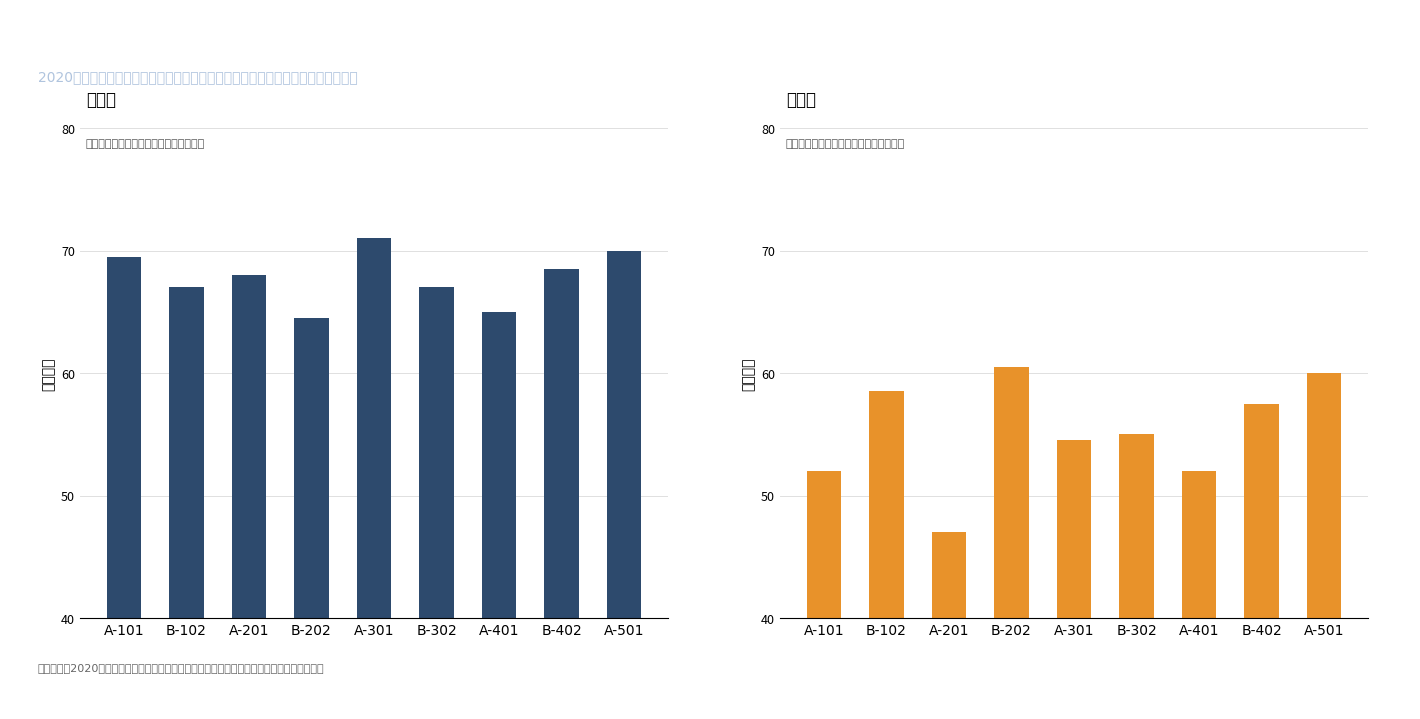

What is the difference between the highest and lowest values at B-202?

4.0